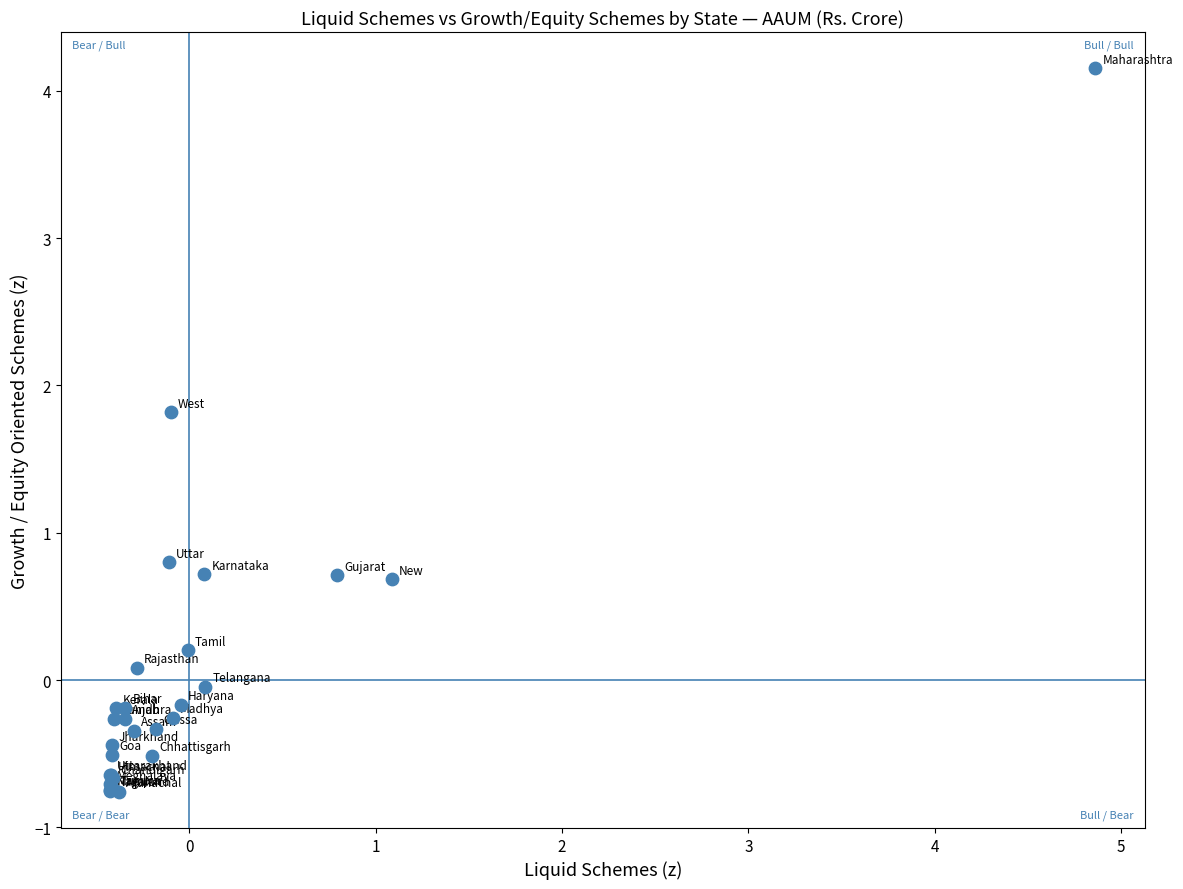

What Y value in the scatter plot is closest to 1?

0.8